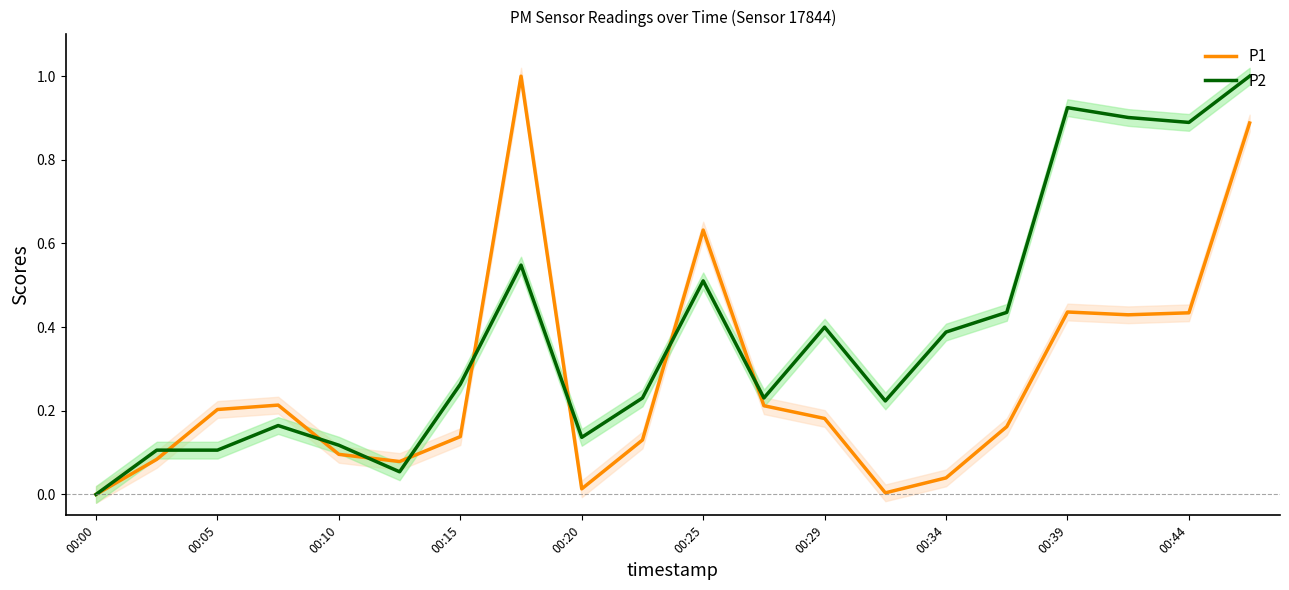

At which label is P2 closest to 0?

00:00